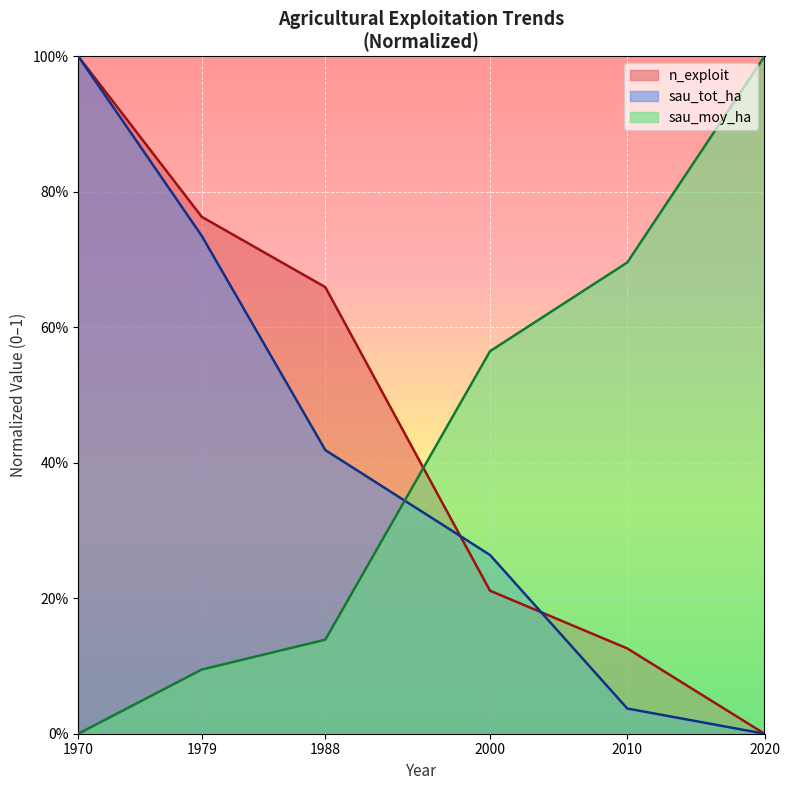

True or false: sau_moy_ha has more than 1 points higher than both neighbors.

False